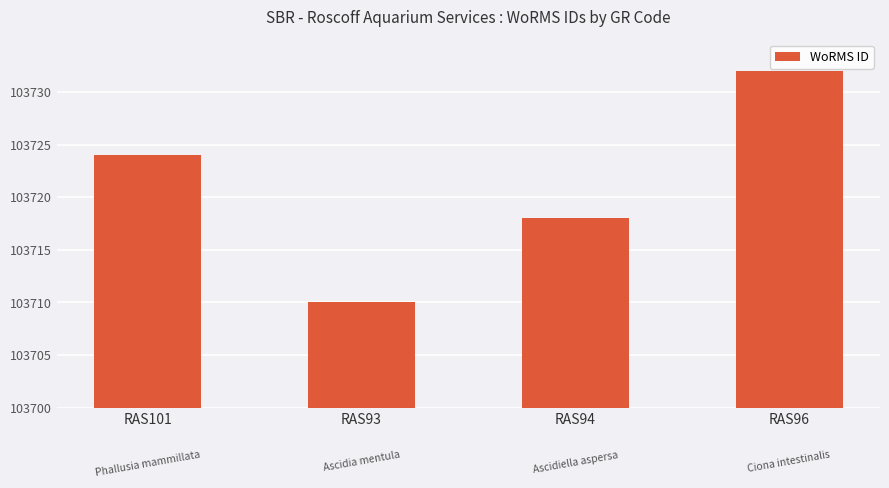

Between RAS94 and RAS96, which is larger?

RAS96